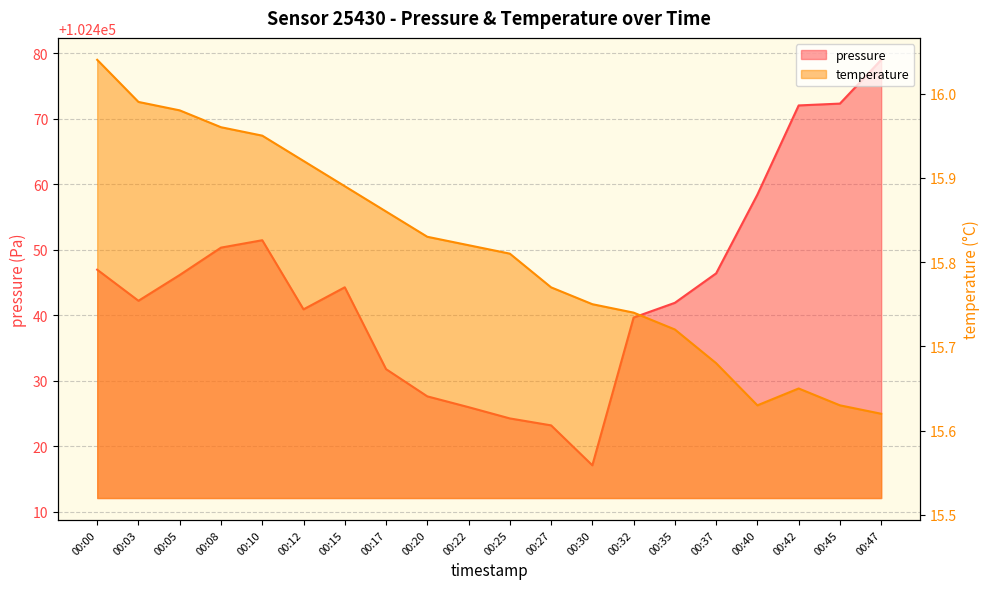

Reading left to right, transcribe all the data shown in this chart.

pressure: 00:00=102446.9	00:03=102442.2	00:05=102446.1	00:08=102450.3	00:10=102451.4	00:12=102440.9	00:15=102444.2	00:17=102431.8	00:20=102427.6	00:22=102425.9	00:25=102424.2	00:27=102423.2	00:30=102417.1	00:32=102439.6	00:35=102441.9	00:37=102446.4	00:40=102458.4	00:42=102472.0	00:45=102472.3	00:47=102479.0
temperature: 00:00=16.0	00:03=16.0	00:05=16.0	00:08=16.0	00:10=15.9	00:12=15.9	00:15=15.9	00:17=15.9	00:20=15.8	00:22=15.8	00:25=15.8	00:27=15.8	00:30=15.8	00:32=15.7	00:35=15.7	00:37=15.7	00:40=15.6	00:42=15.7	00:45=15.6	00:47=15.6